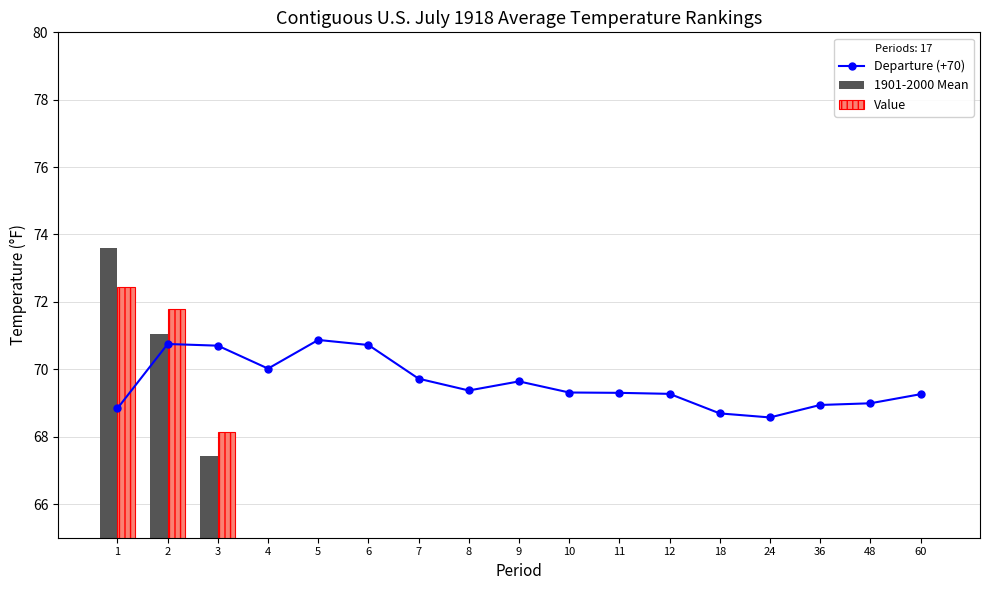

Which series has the largest total across all categories?

Departure (+70)